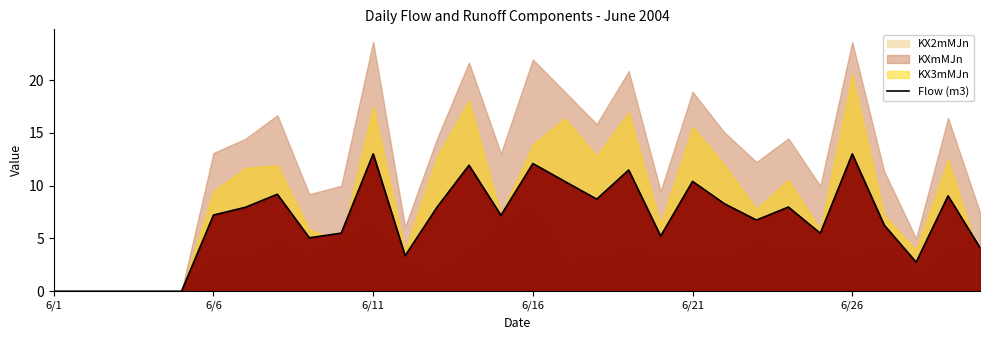

What is the maximum value for Flow (m3)?

13.0